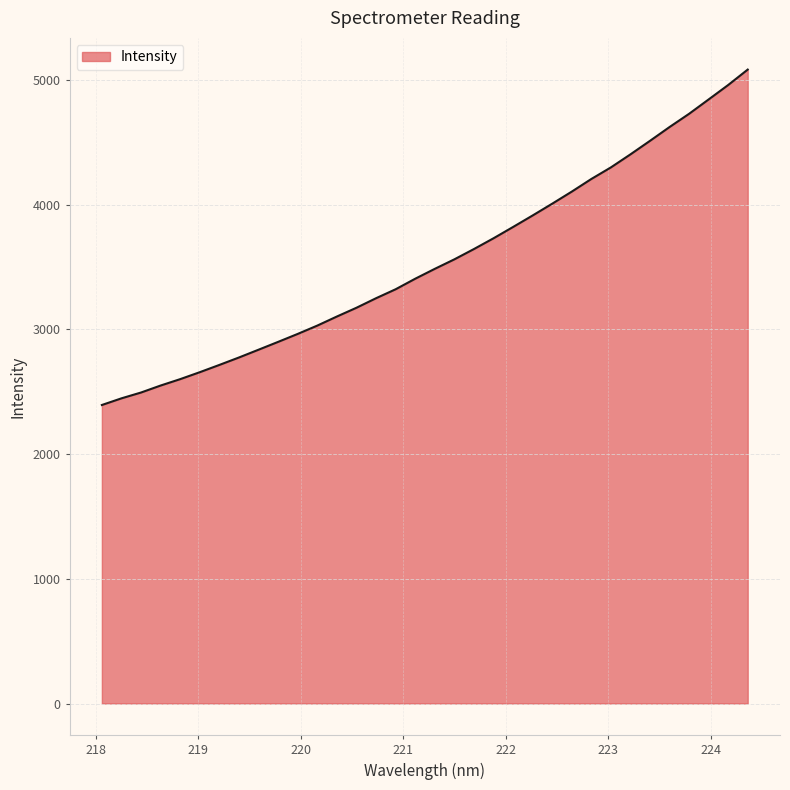

What is the maximum value shown in the chart?

5082.7